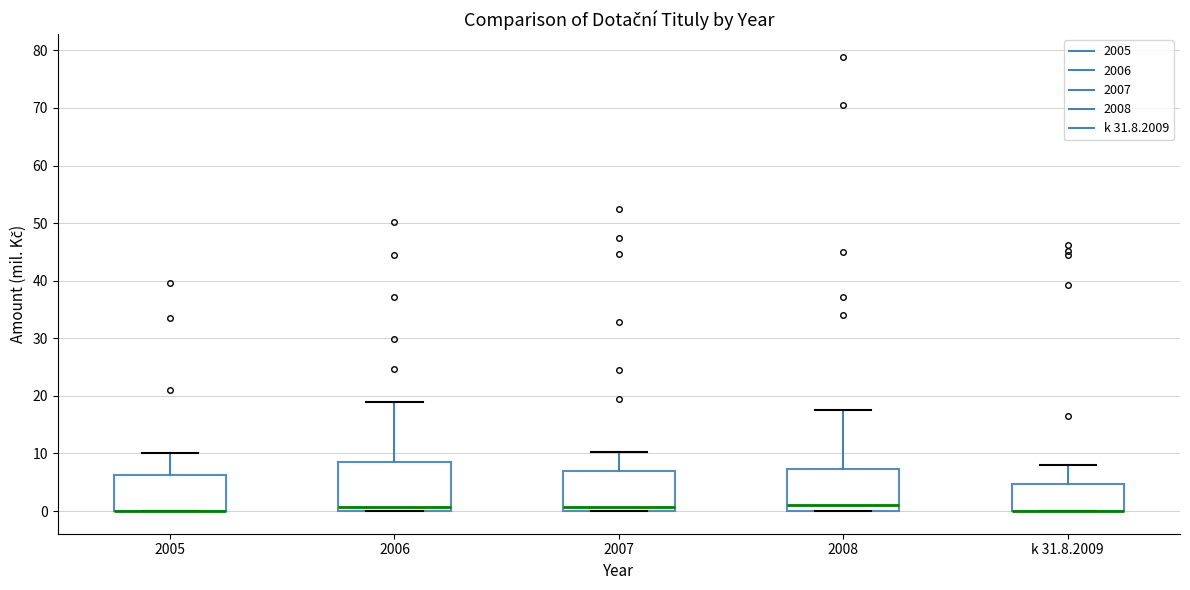

Reading left to right, read every box against the y-axis: the position of its median line, the range the box covers, and the ends of its whiskers. The values are not printed on the chart, so give them approximately, as read against the axis.

2005: median 0 (drawn on the box's lower edge), box 0 to 6, whiskers 0 to 10
2006: median 1, box 0 to 9, whiskers 0 to 19
2007: median 1, box 0 to 7, whiskers 0 to 10
2008: median 1, box 0 to 7, whiskers 0 to 18
k 31.8.2009: median 0 (drawn on the box's lower edge), box 0 to 5, whiskers 0 to 8